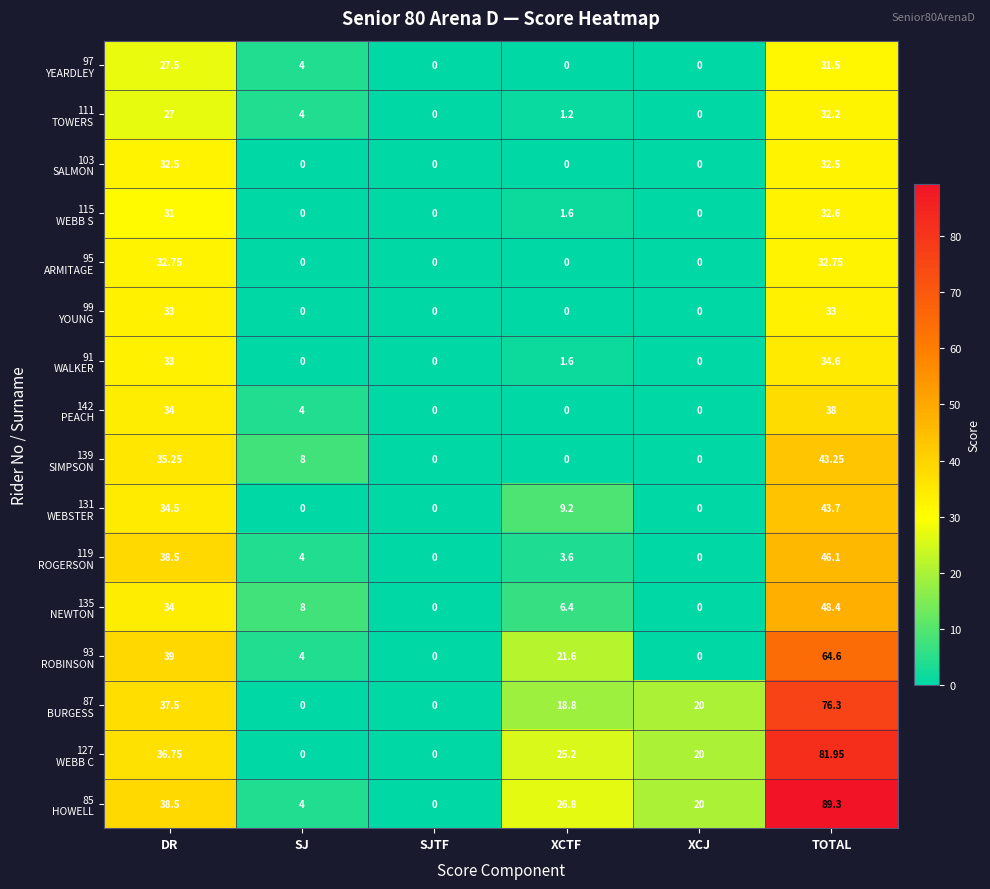

Which category has the highest value across all series?

TOTAL